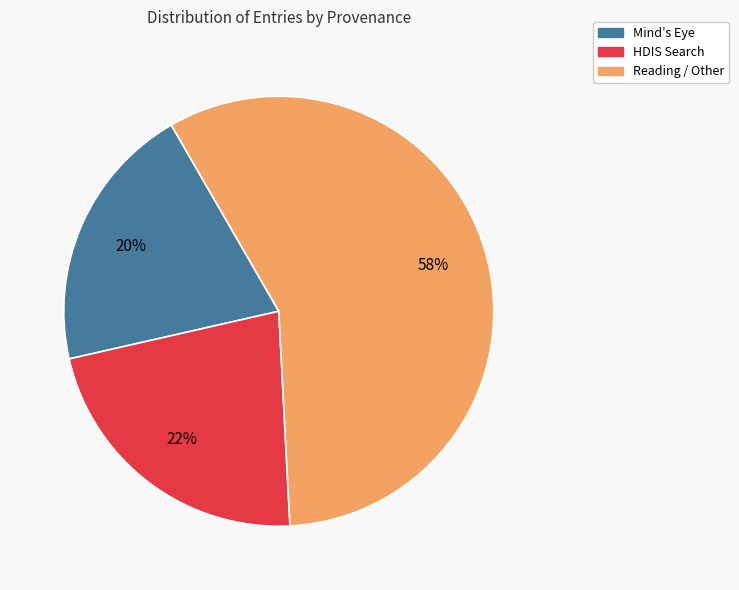

To the nearest percent, what is the average slice percentage?

33%